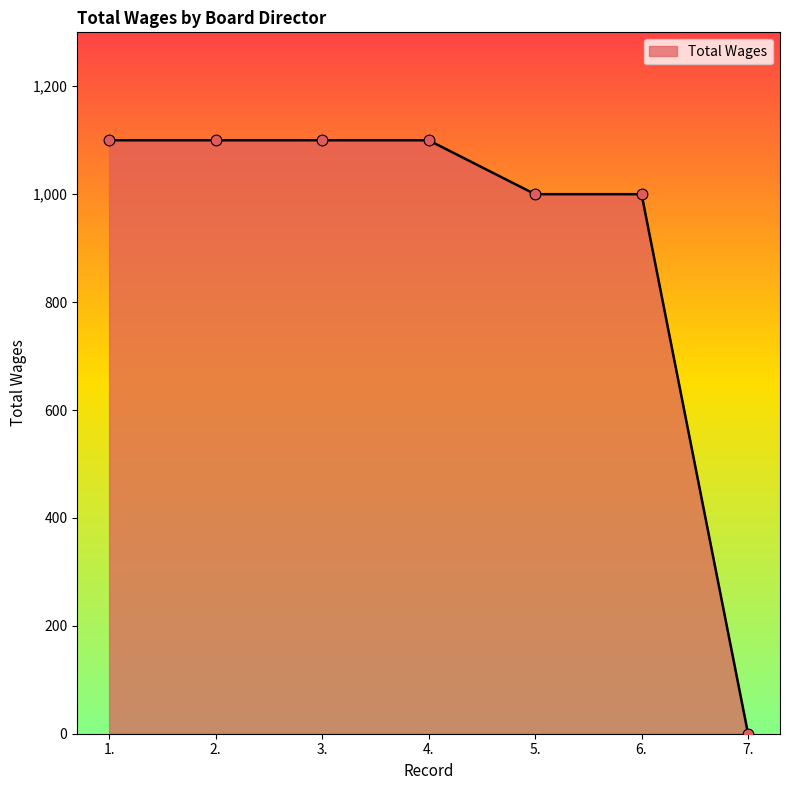

What is the ratio of the value at 5. to the value at 2.?

0.9